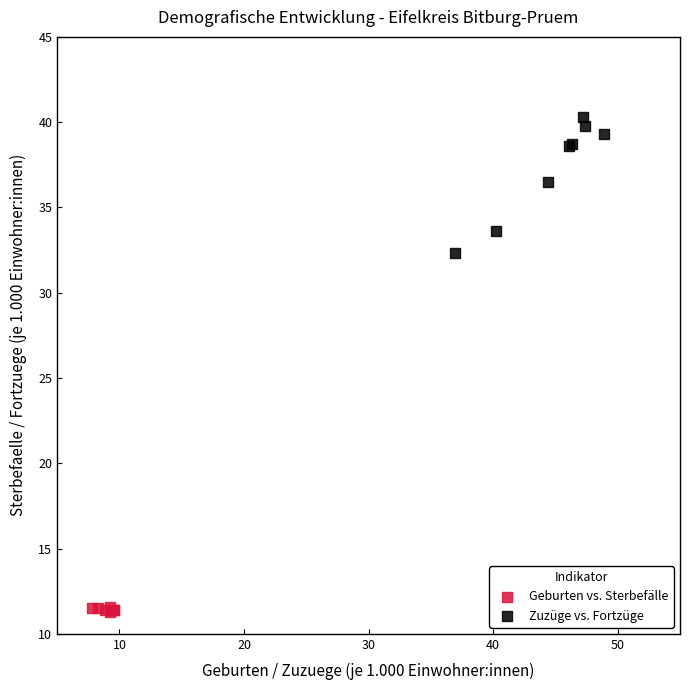

Which series reaches the minimum Y coordinate?

Geburten vs. Sterbefälle